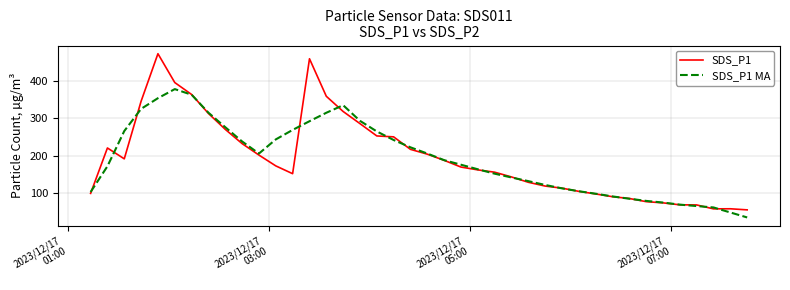

Which series has the largest range (max minus min)?

SDS_P1